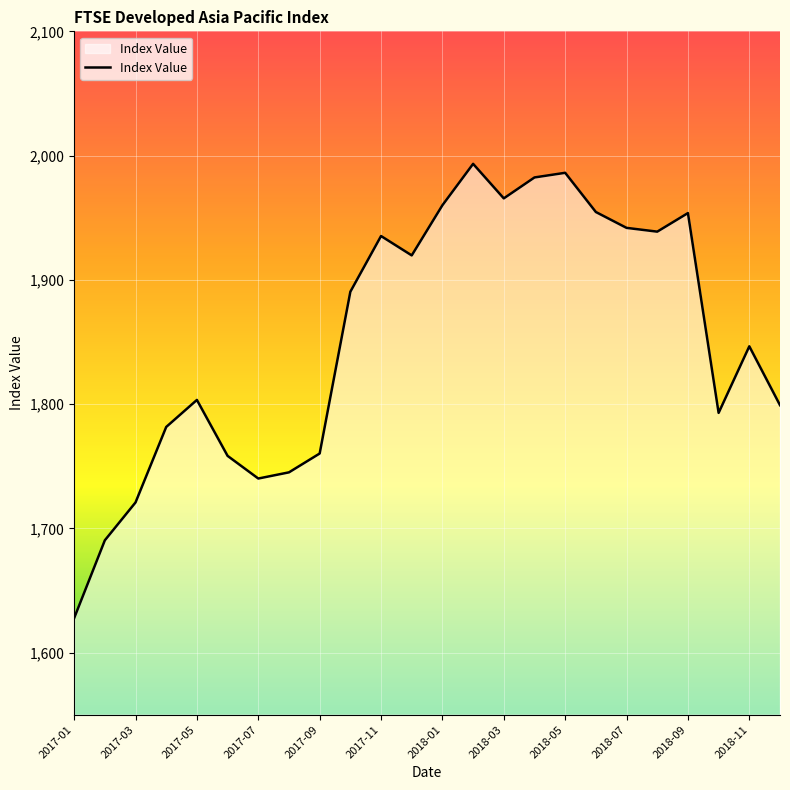

How many lines are shown in the chart?

1